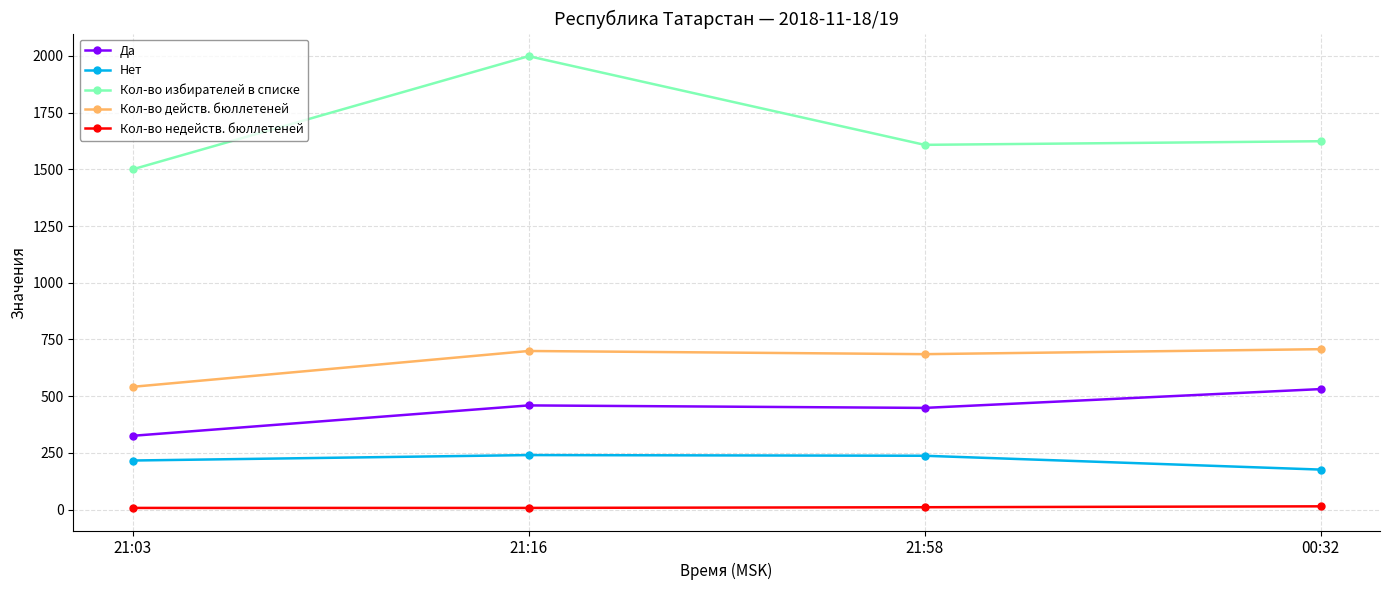

True or false: Нет has a value of 216 at 21:03.

True